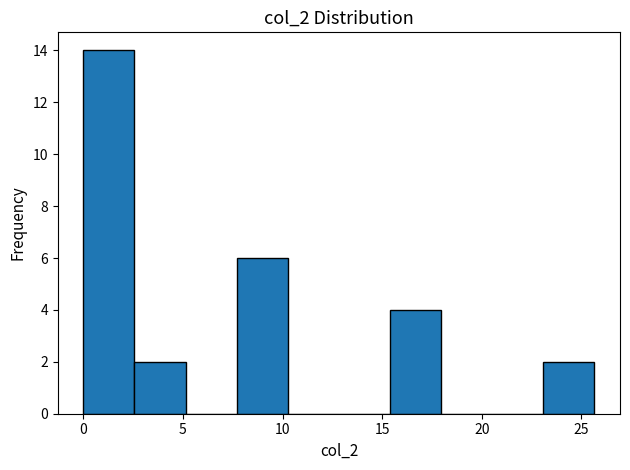

Reading left to right, list every bar in this chart as the range it spans on the x-axis followed by its height. Neither the bar edges nor the heights are printed on the chart, so give them approximately, as read against the axes.

0.0 to 2.5: 14
2.5 to 5.0: 2
5.0 to 7.5: 0
7.5 to 10.5: 6
10.5 to 13.0: 0
13.0 to 15.5: 0
15.5 to 18.0: 4
18.0 to 20.5: 0
20.5 to 23.0: 0
23.0 to 25.5: 2